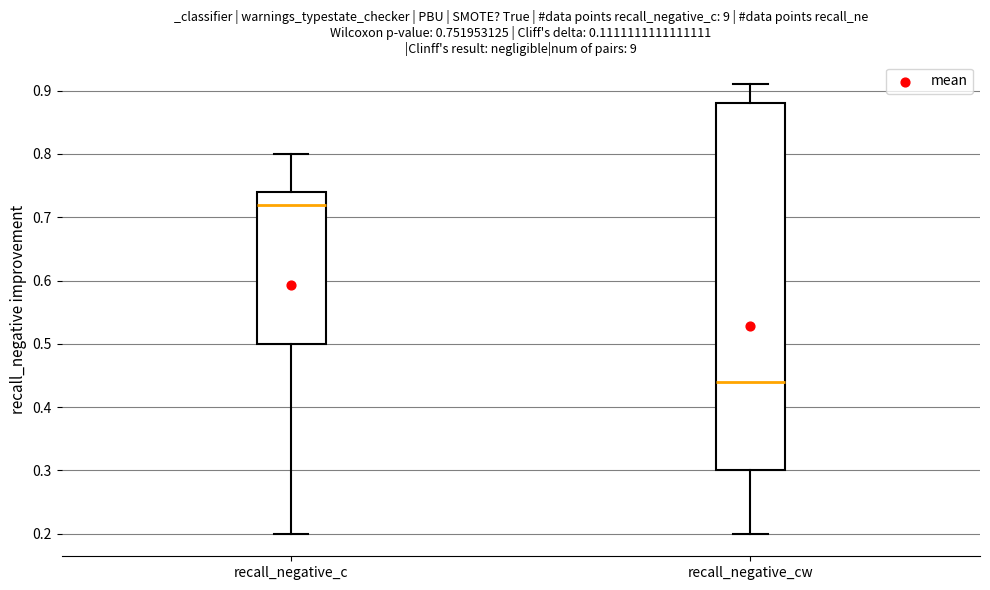

Which box's median line is the highest?

recall_negative_c